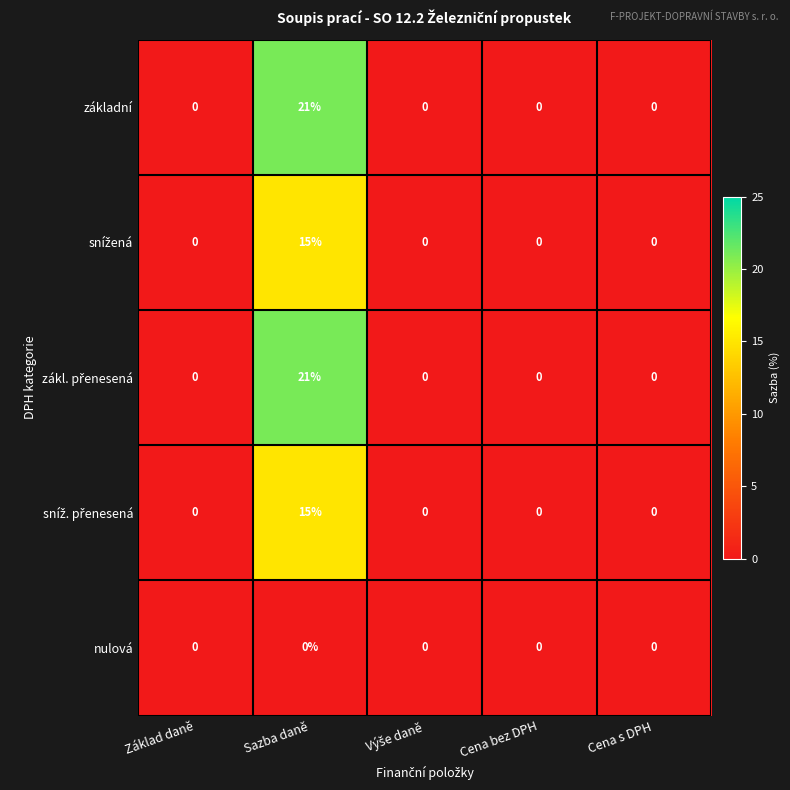

What is the sum of all základní values?

21